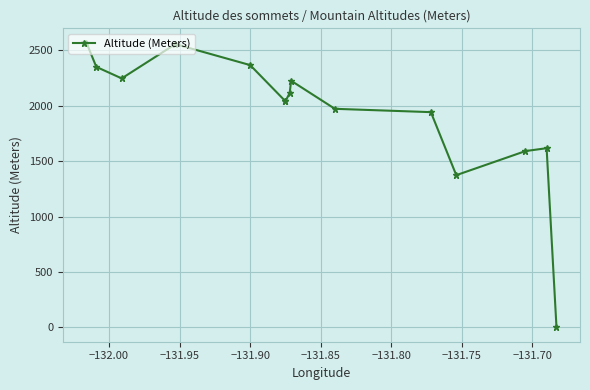

How many values are below 2039?

6